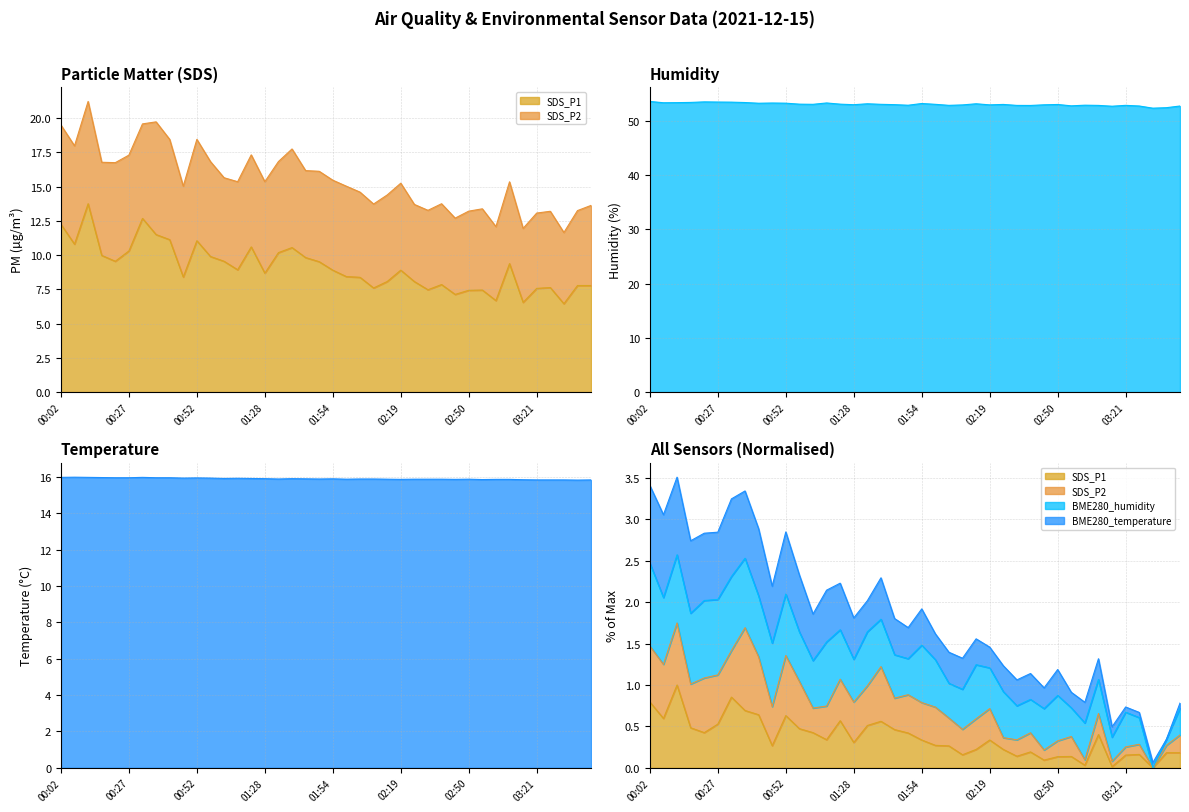

What position from the right is 01:38?

23